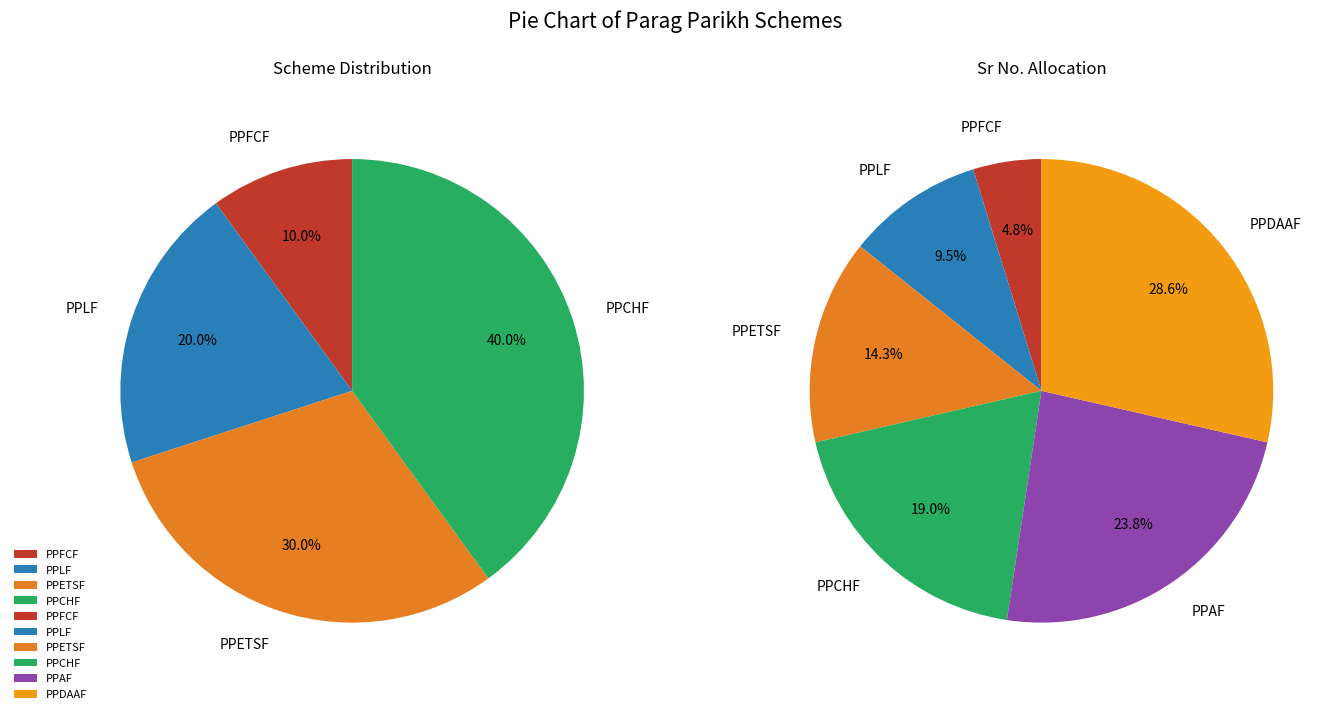

Count the number of slices in the pie.

6